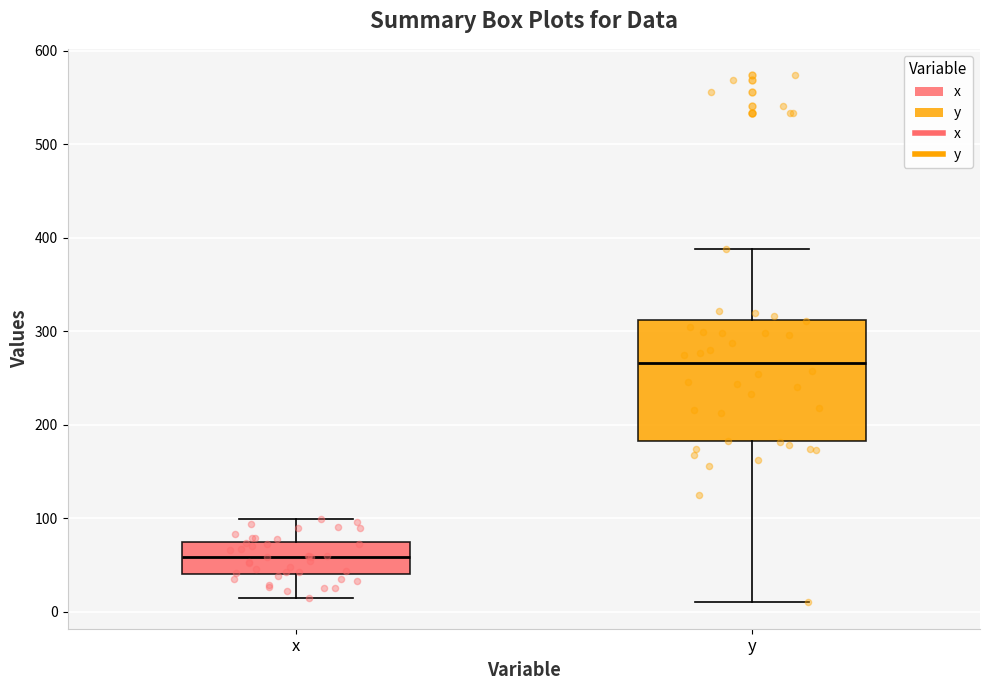

Comparing the boxes themselves (not the whiskers), which one is the tallest?

y